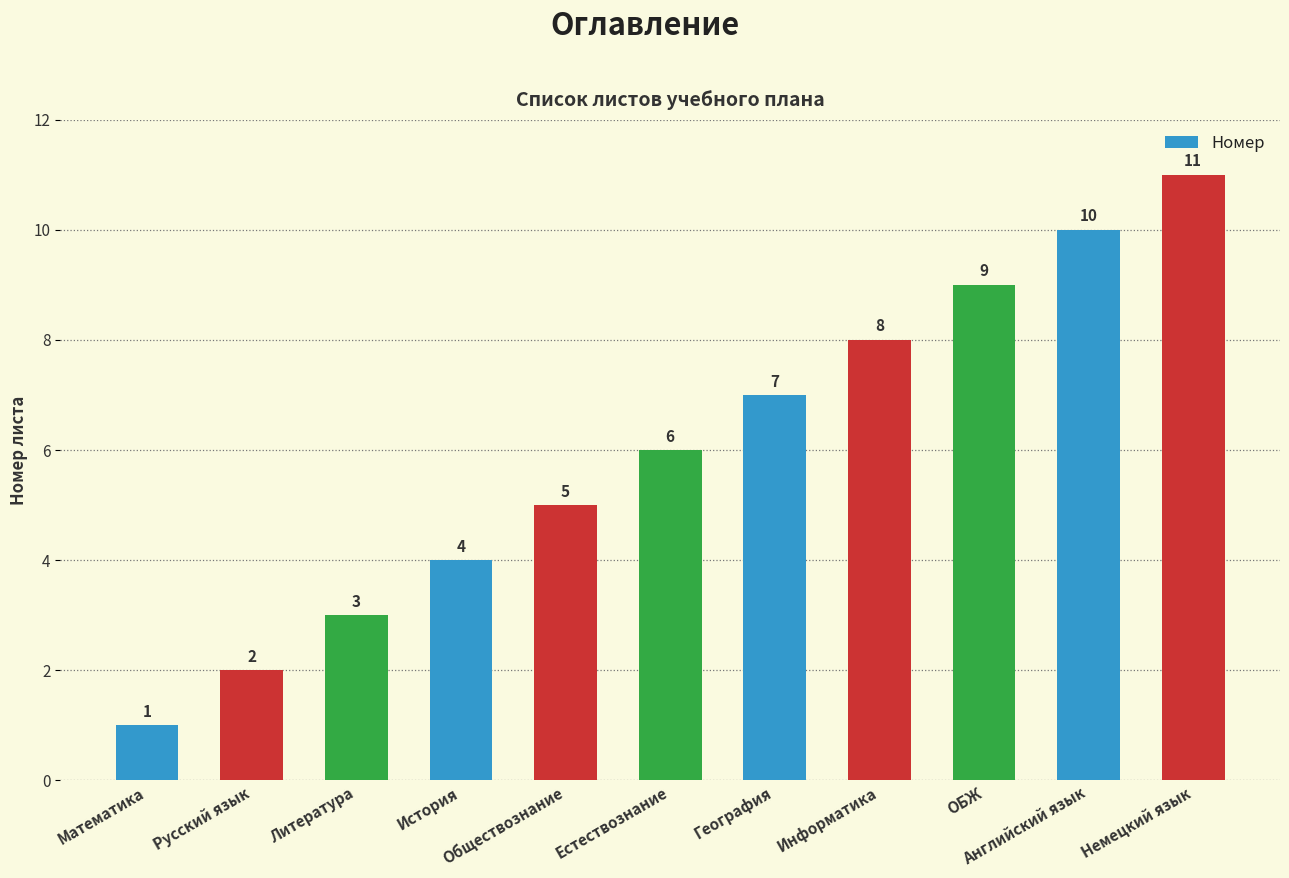

Rank the categories by value from highest to lowest.

Немецкий язык, Английский язык, ОБЖ, Информатика, География, Естествознание, Обществознание, История, Литература, Русский язык, Математика